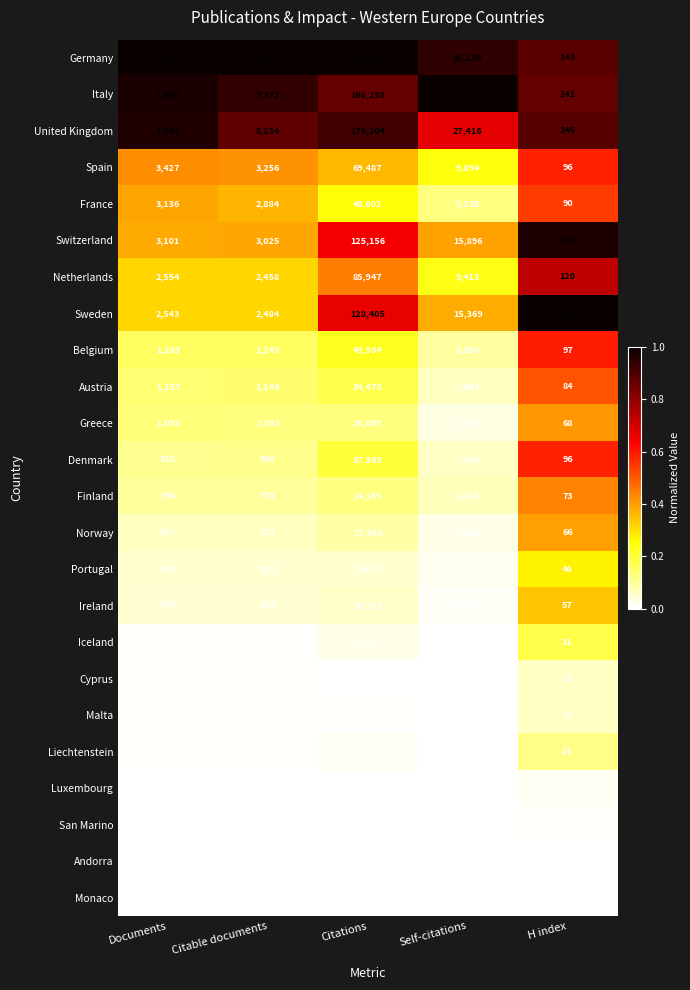

What is the difference between the maximum and second lowest values in the Netherlands series?

83489